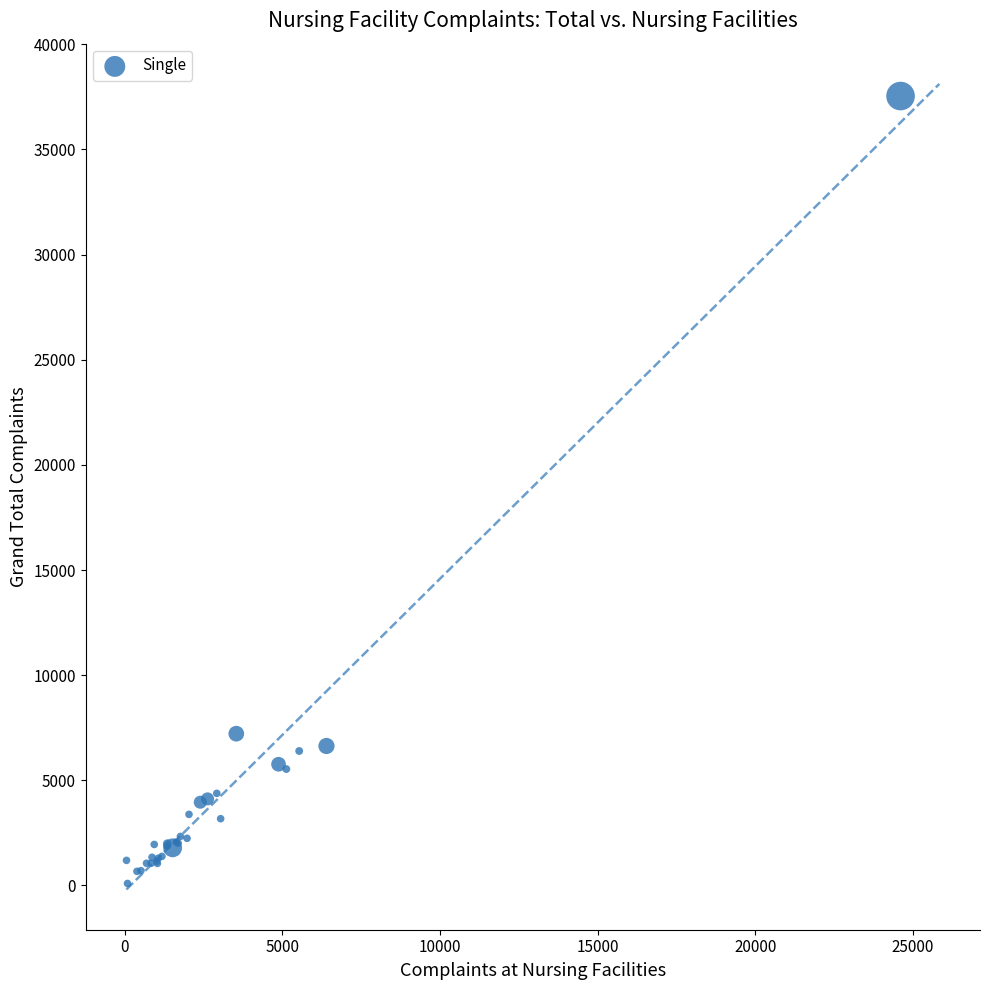

What Y value in the scatter plot is closest to 18818?

7218